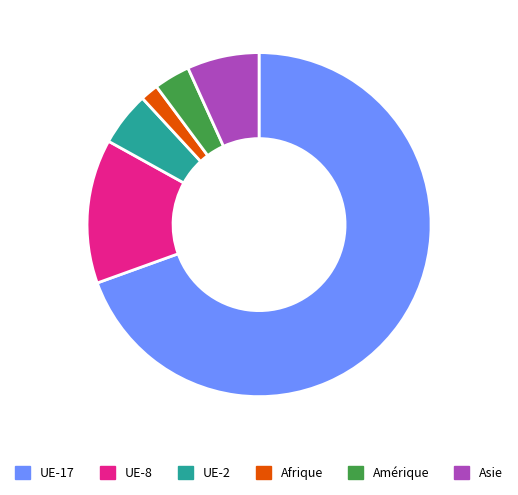

Which has a higher value, UE-8 or UE-2?

UE-8